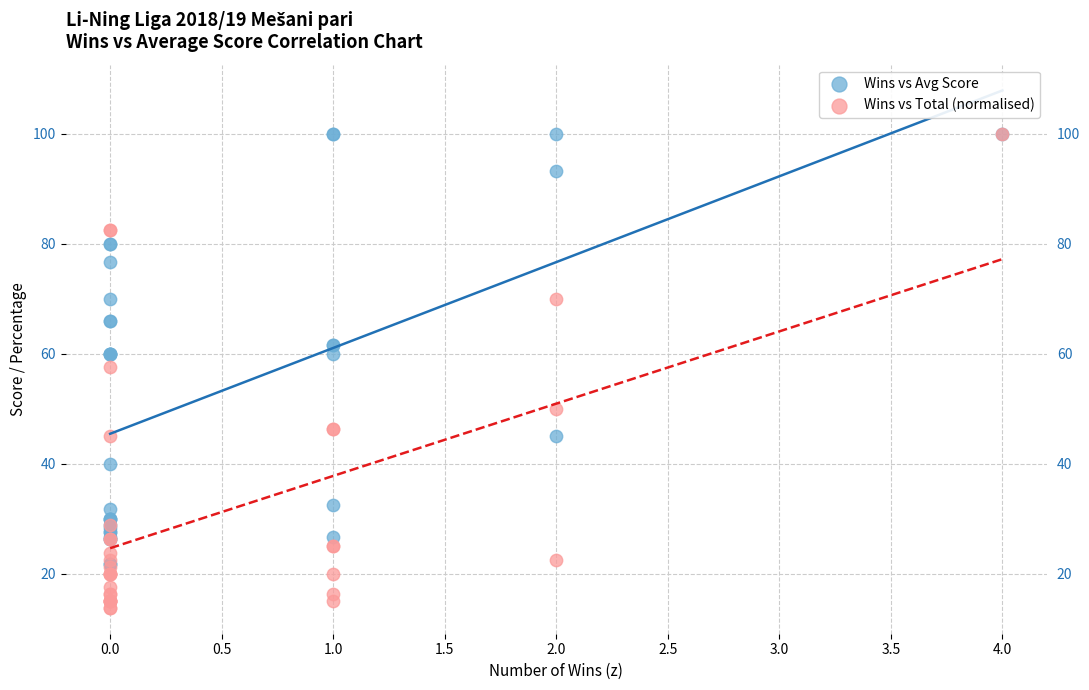

Across all series, what Y value is closest to 56?

57.5